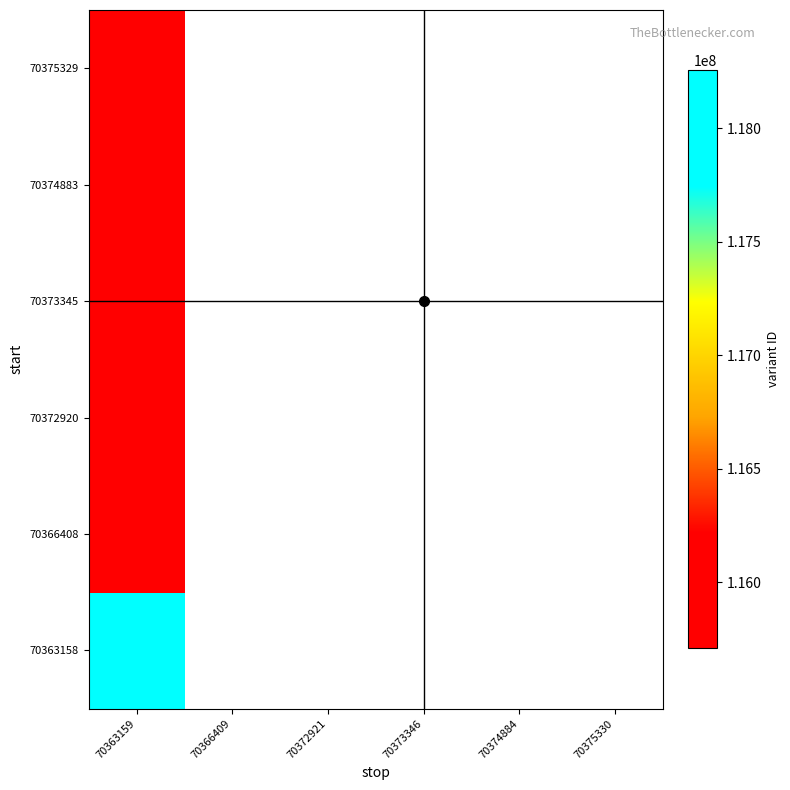

Which has a higher value, 70363159 or 70372921?

70372921